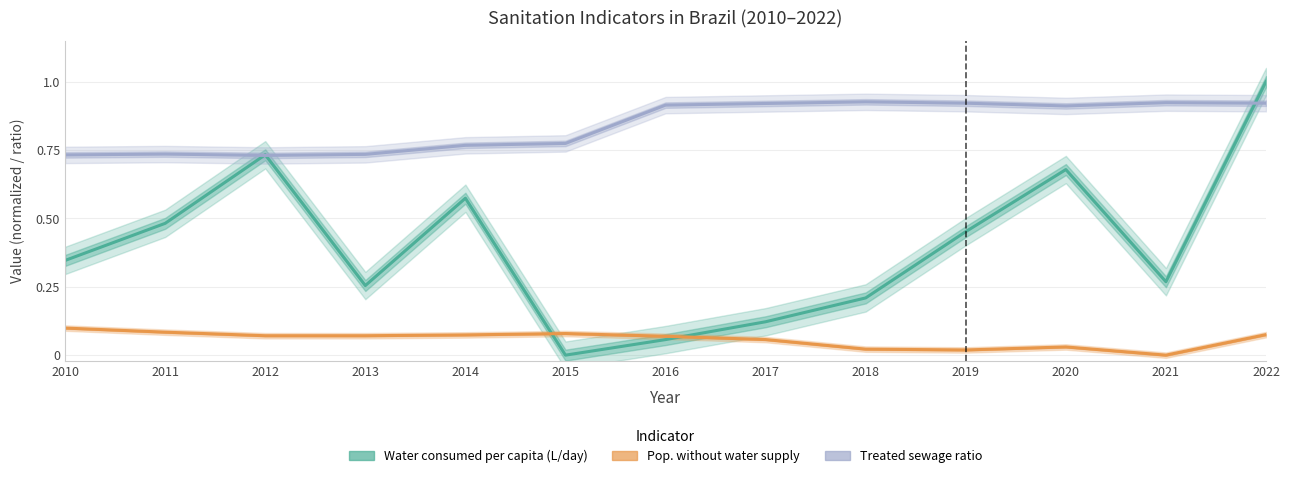

Which series has the largest range (max minus min)?

Water consumed per capita (L/day)